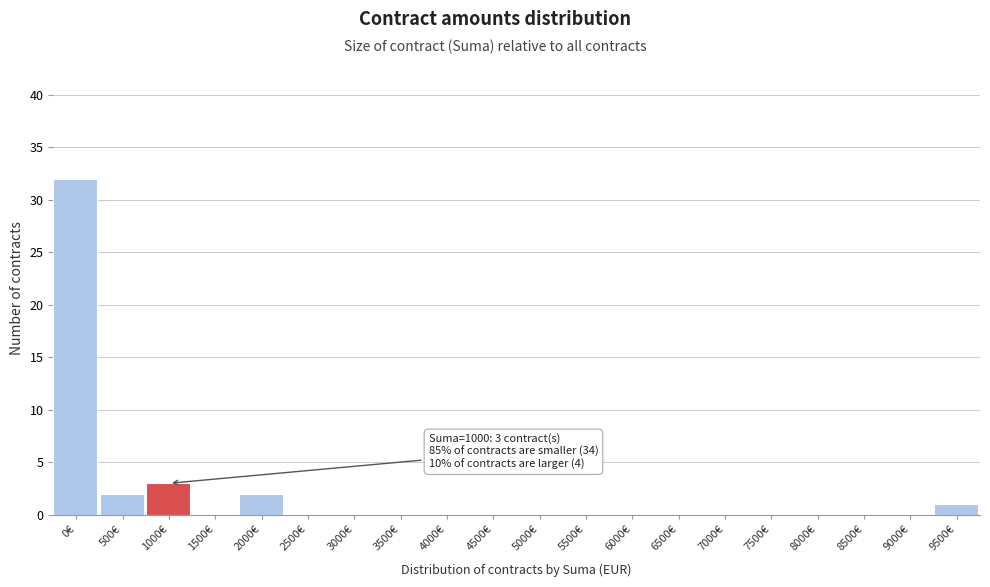

Reading left to right, list all the values displayed in this chart.

0€=32	500€=2	1000€=3	1500€=0	2000€=2	2500€=0	3000€=0	3500€=0	4000€=0	4500€=0	5000€=0	5500€=0	6000€=0	6500€=0	7000€=0	7500€=0	8000€=0	8500€=0	9000€=0	9500€=1